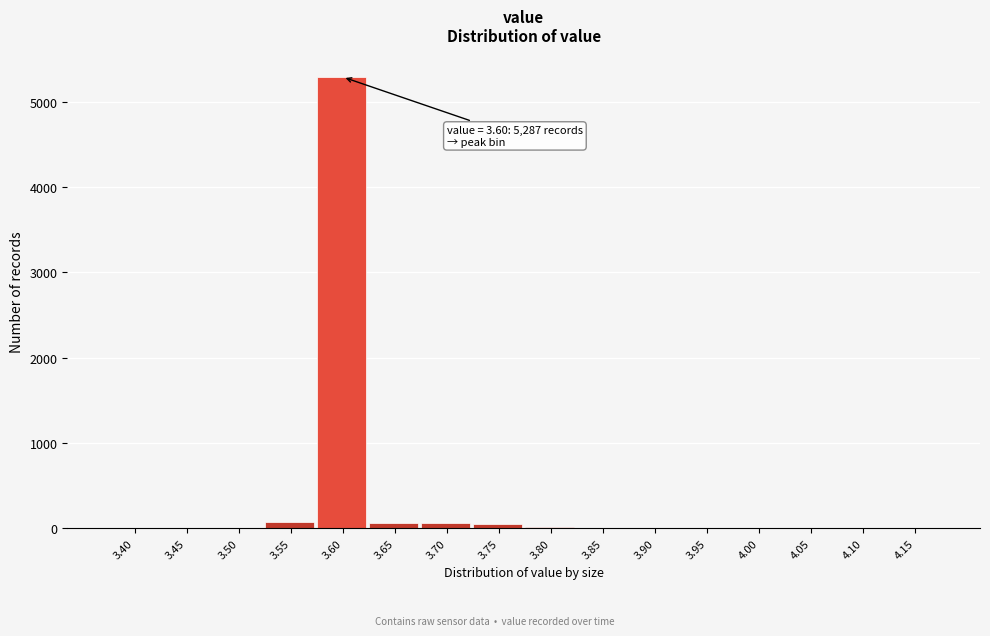

The value at 4.10 is 0. True or false?

True